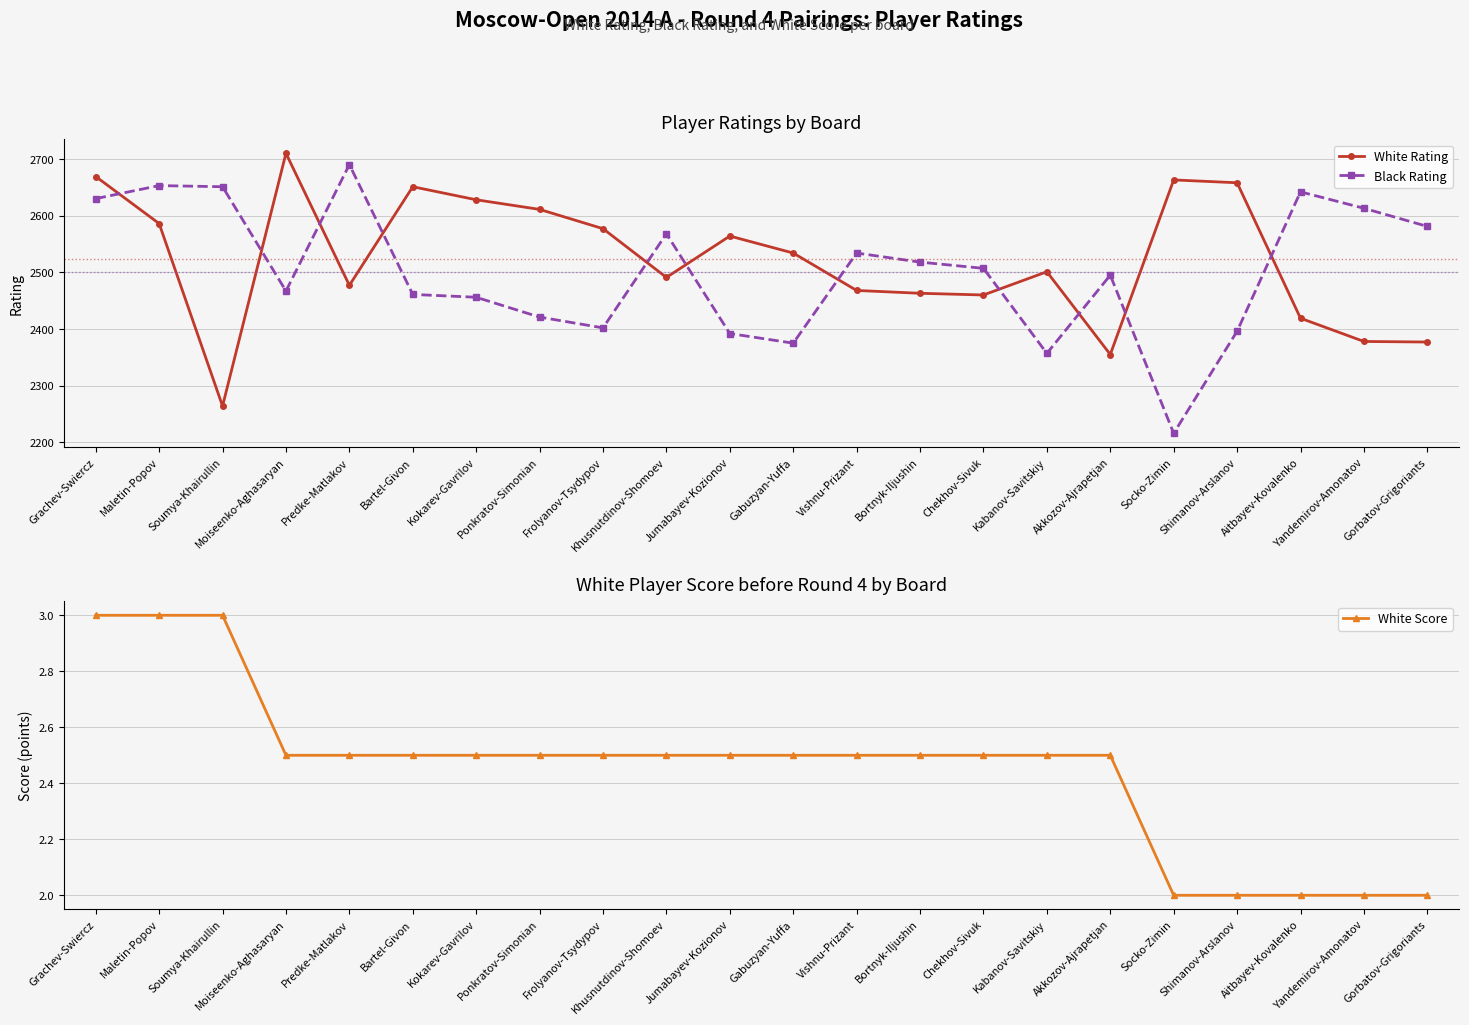

At how many categories does at least one series exceed 1615?

22